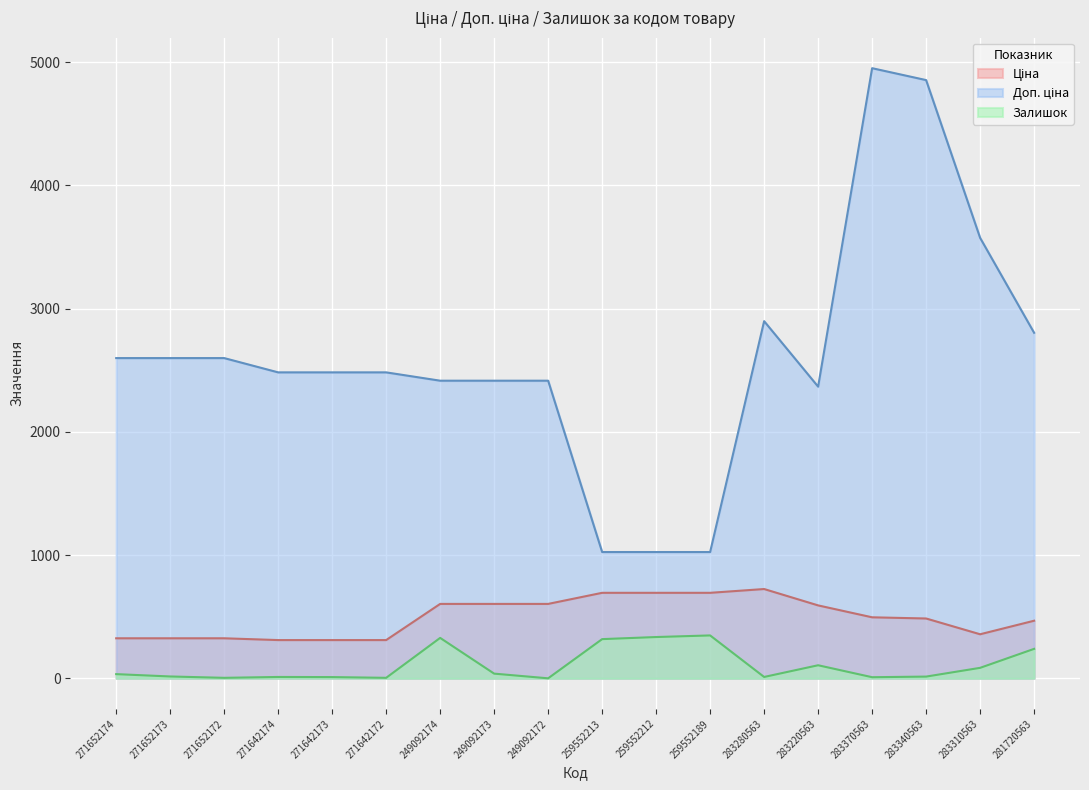

What is the maximum value shown in the chart?

4950.4